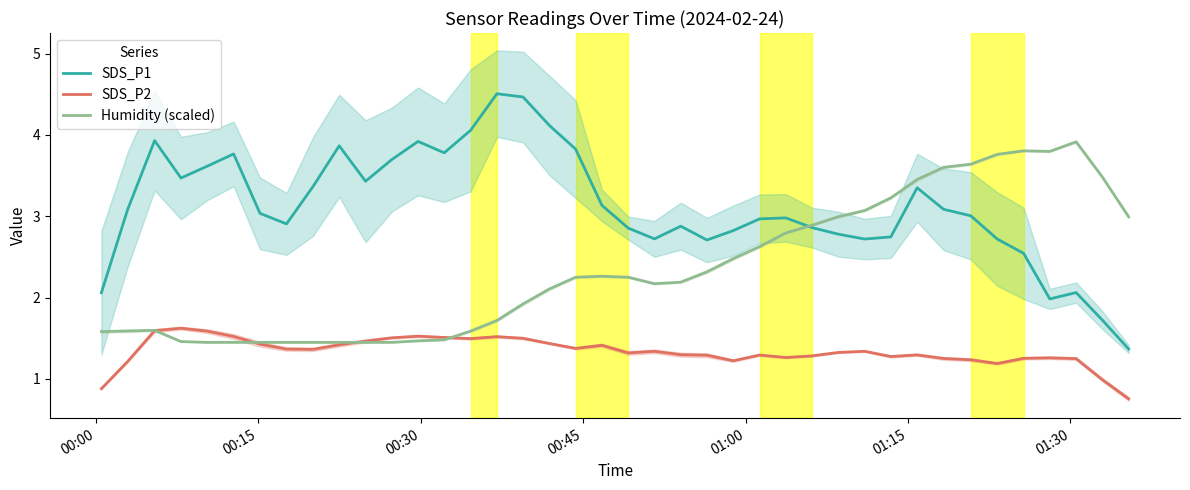

True or false: SDS_P1 and SDS_P2 cross at least once.

False